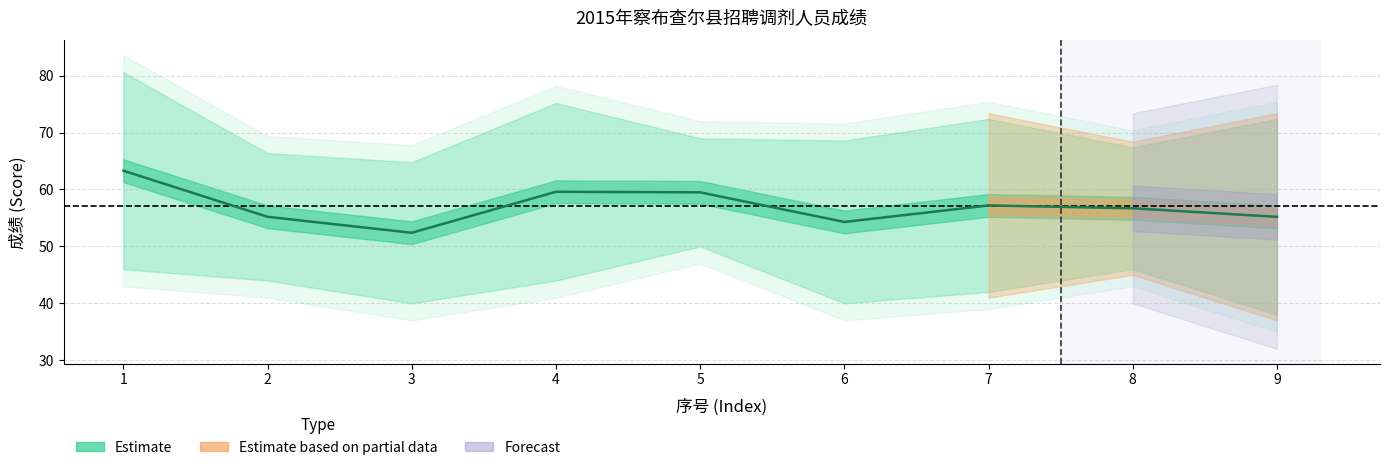

Does the chart have visible grid lines?

Yes